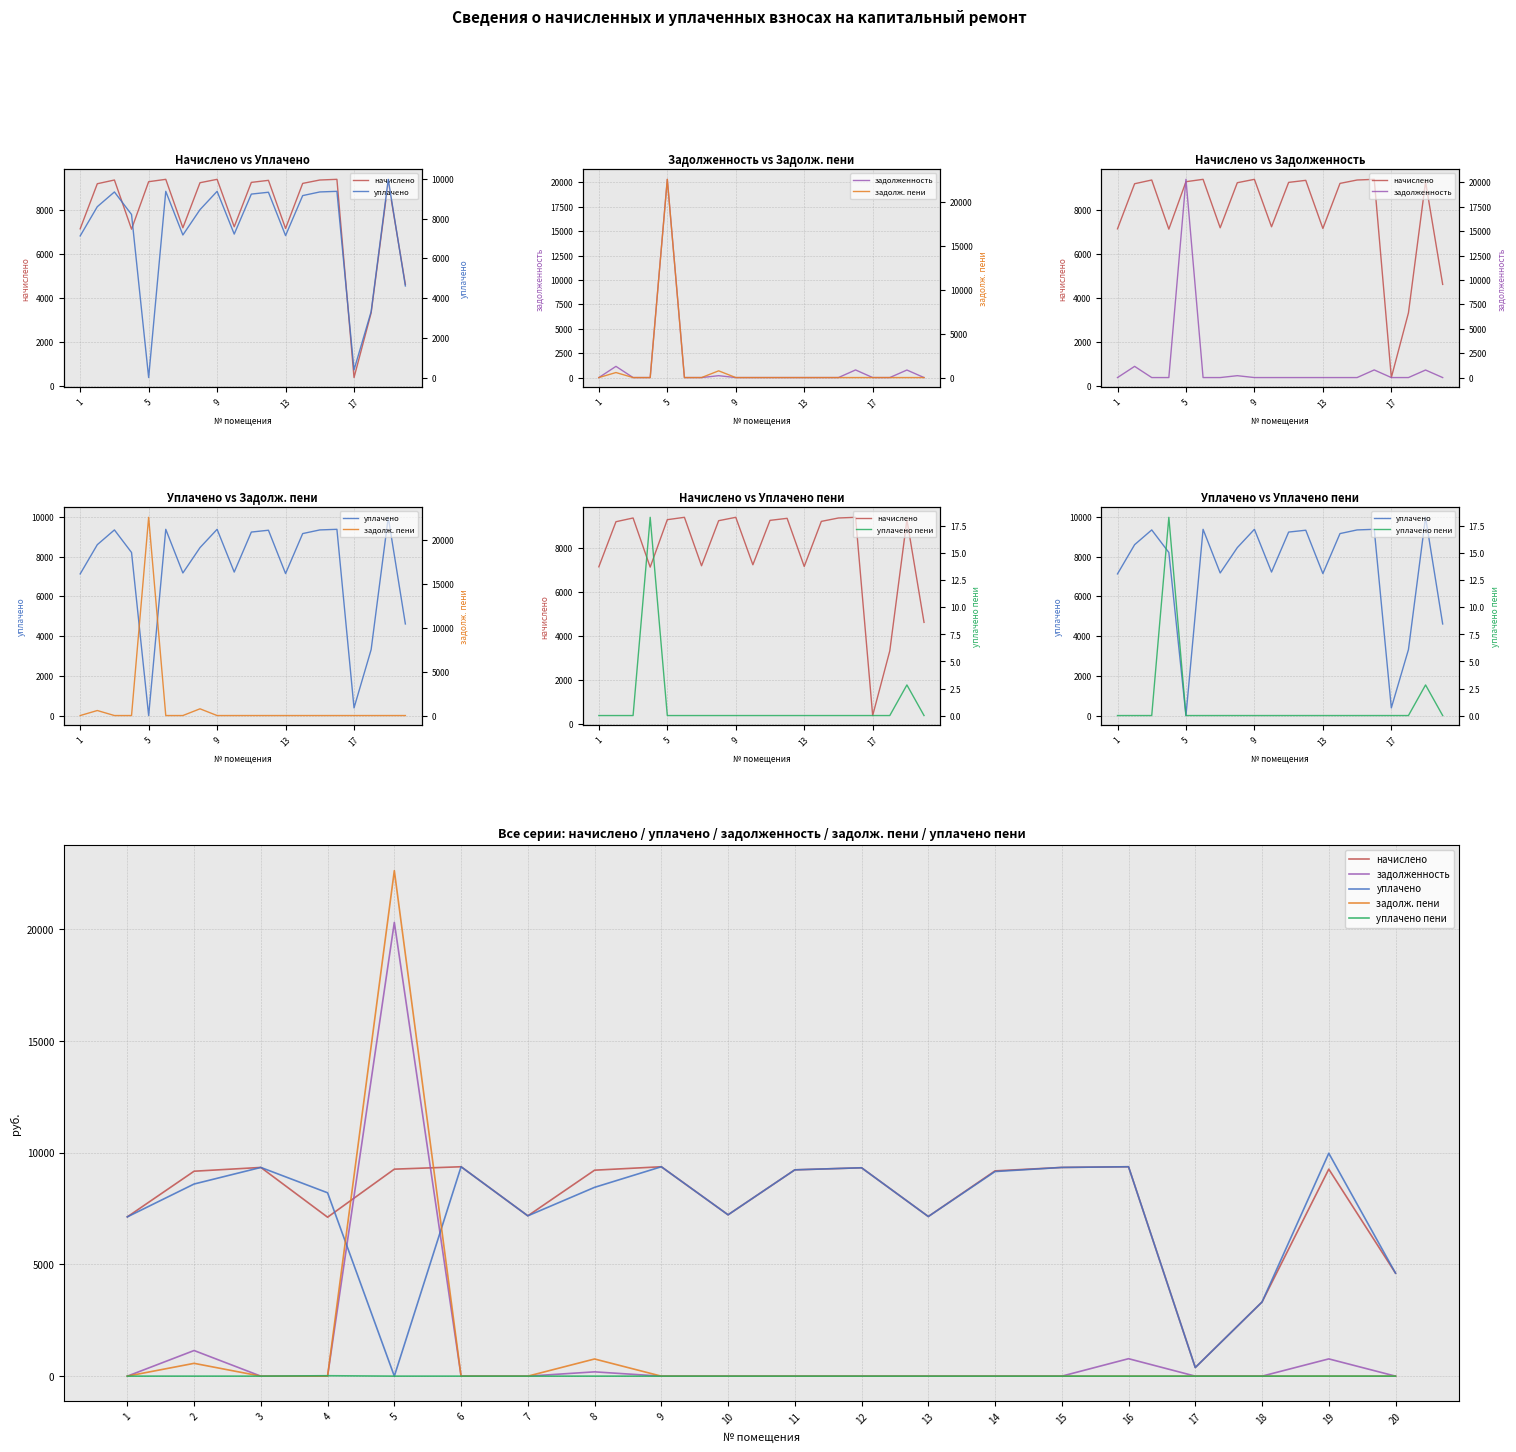

Is the value of уплачено пени at 3 greater than the value of задолженность at 1?

No